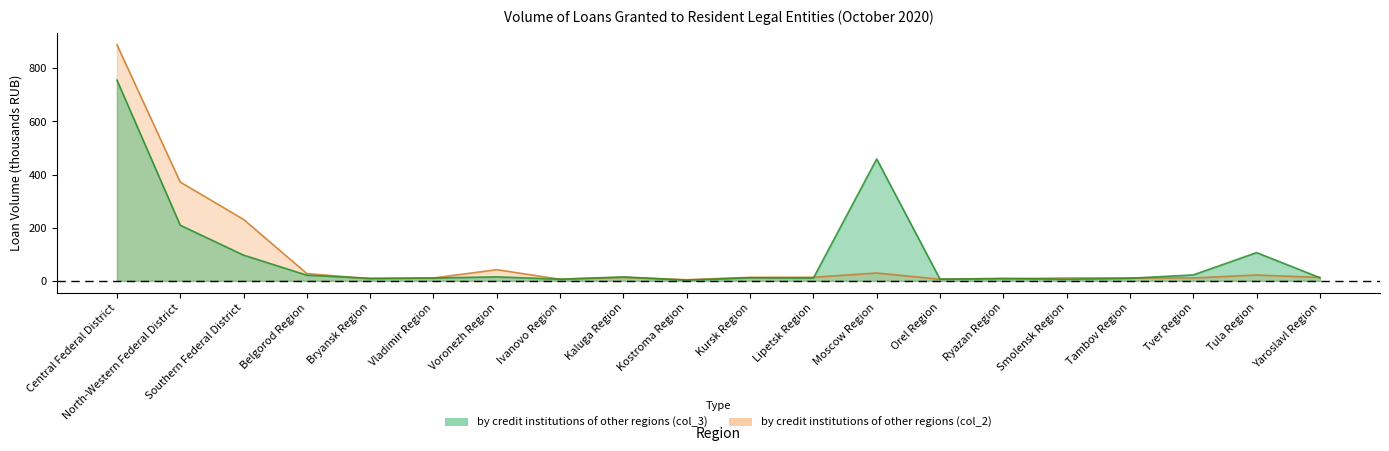

What is the difference between the maximum and minimum values in the by credit institutions of other regions (col_3) series?

753.1